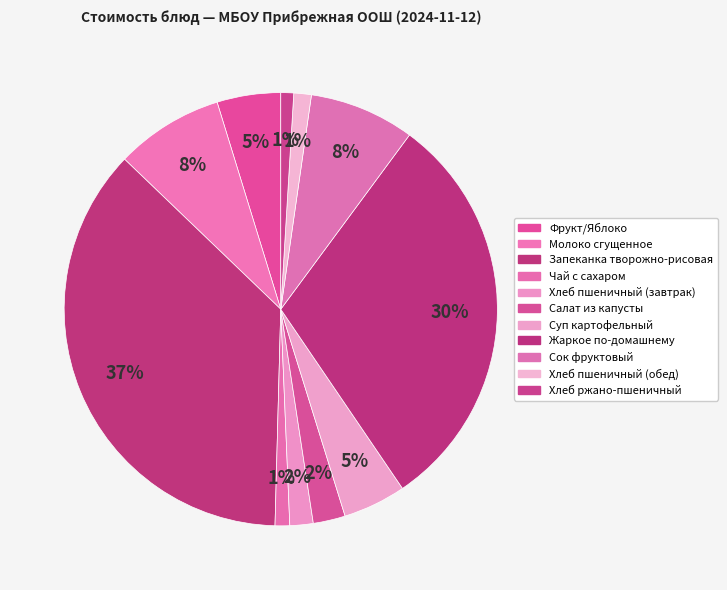

True or false: Хлеб ржано-пшеничный accounts for 1% of the total.

True